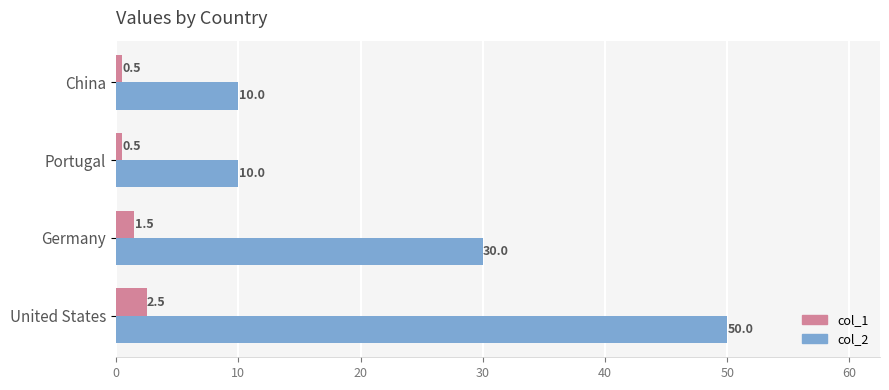

What is the sum of the col_1 values at United States and Germany?

4.0